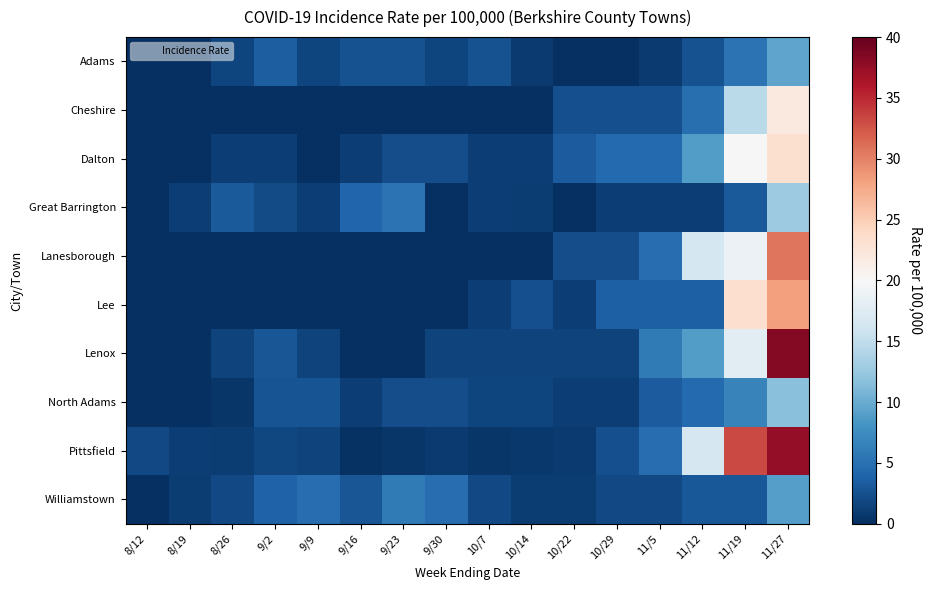

List the series in order of their peak value, highest first.

Lenox, Pittsfield, Lanesborough, Lee, Dalton, Cheshire, Great Barrington, North Adams, Adams, Williamstown